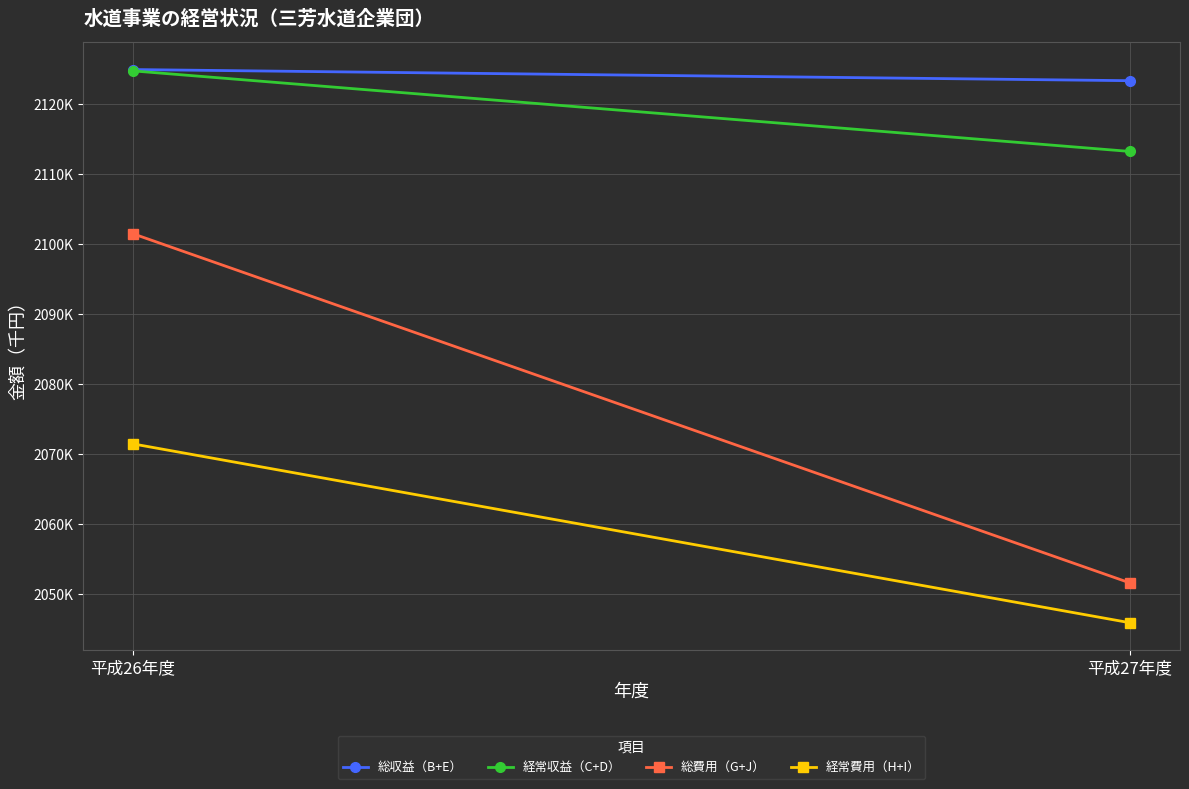

Which label corresponds to the largest value in the chart?

平成26年度